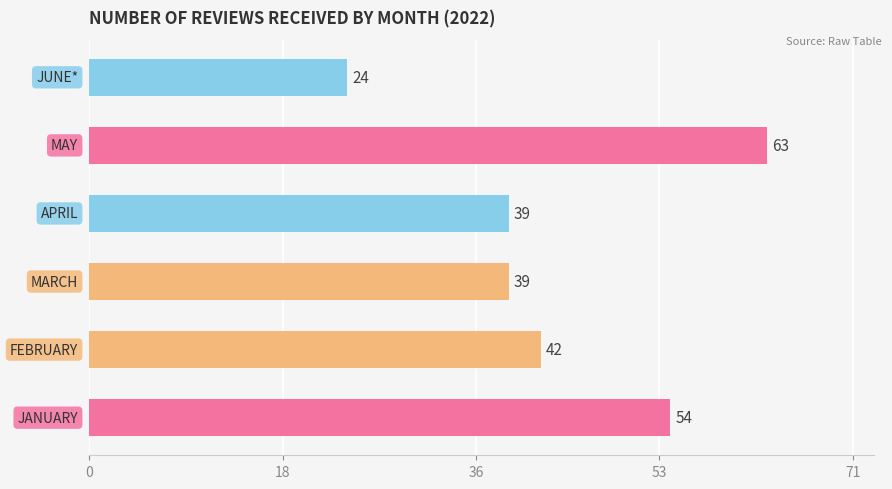

What is the minimum value shown in the chart?

24